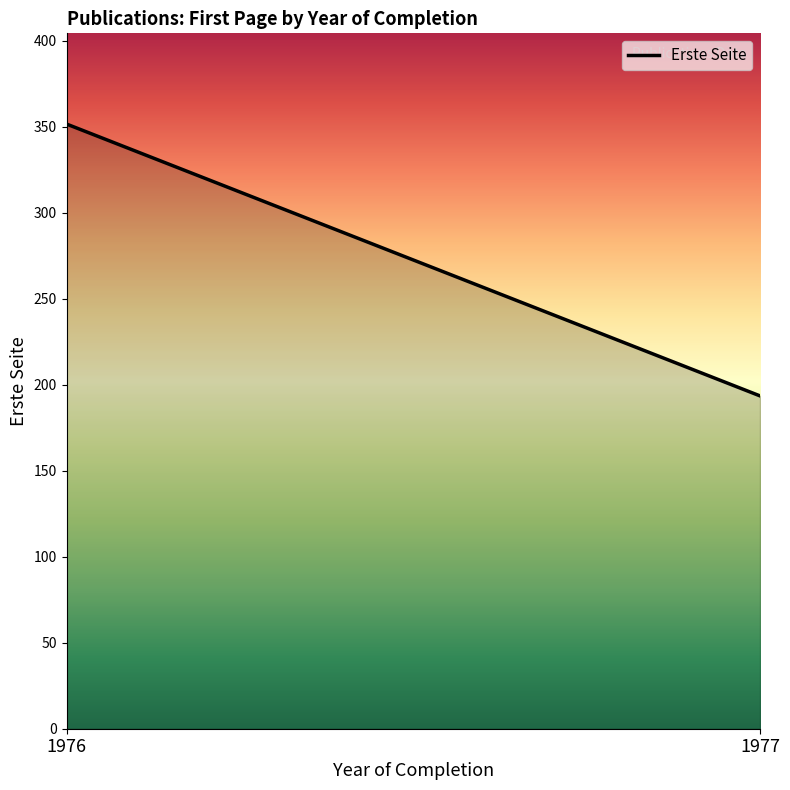

What is the value of the 2nd point from the left?

193.6